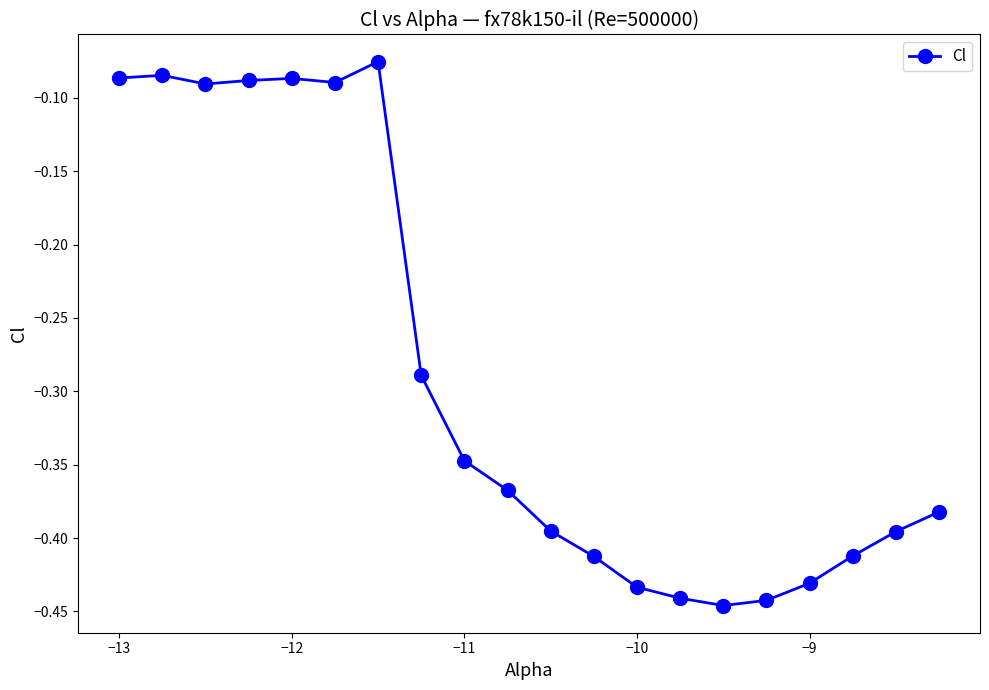

True or false: there are more than 1 points higher than both neighbors.

True